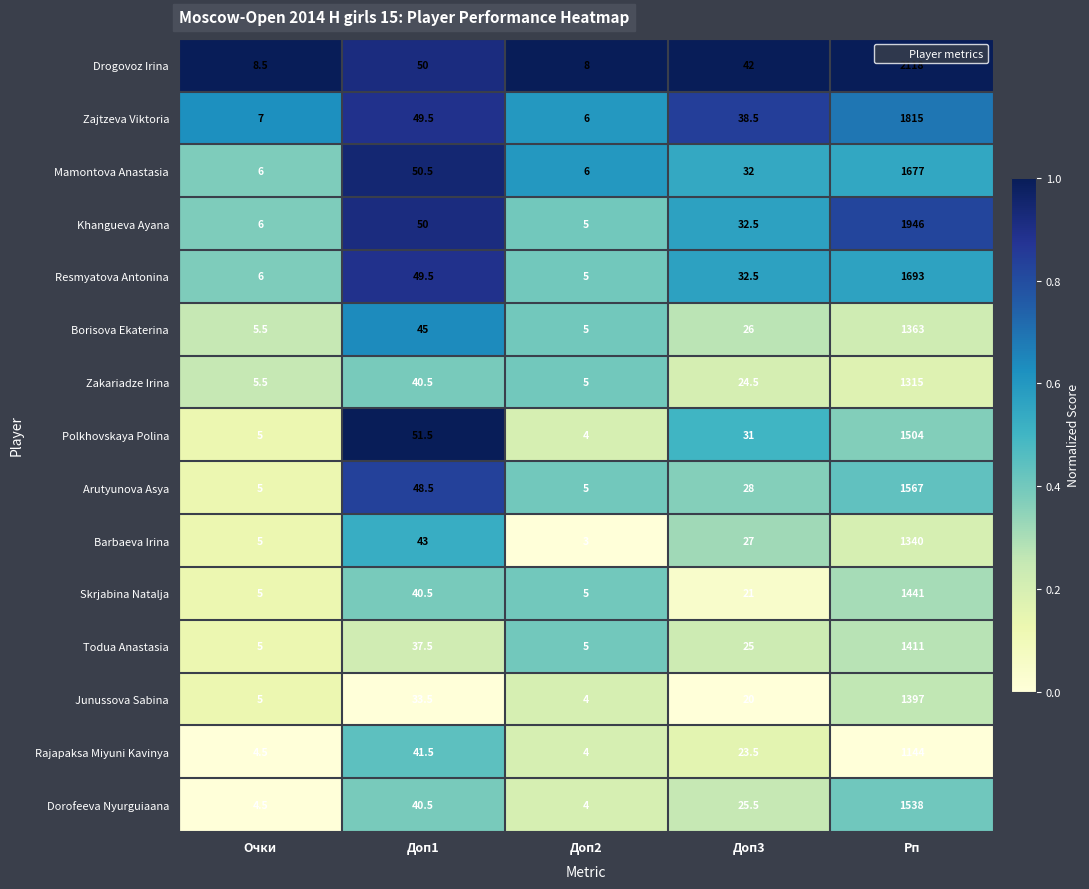

At which label does Barbaeva Irina first exceed 27?

Доп1